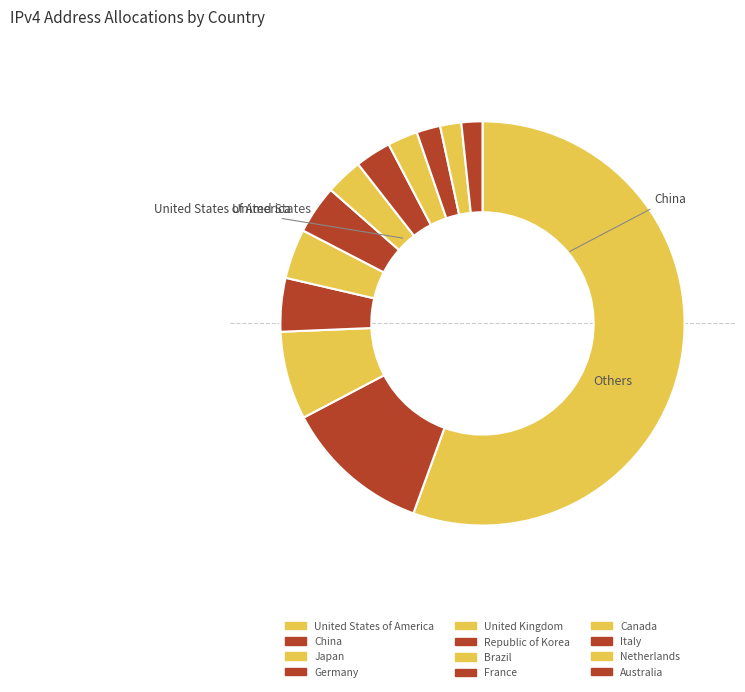

Count the number of slices in the pie.

12